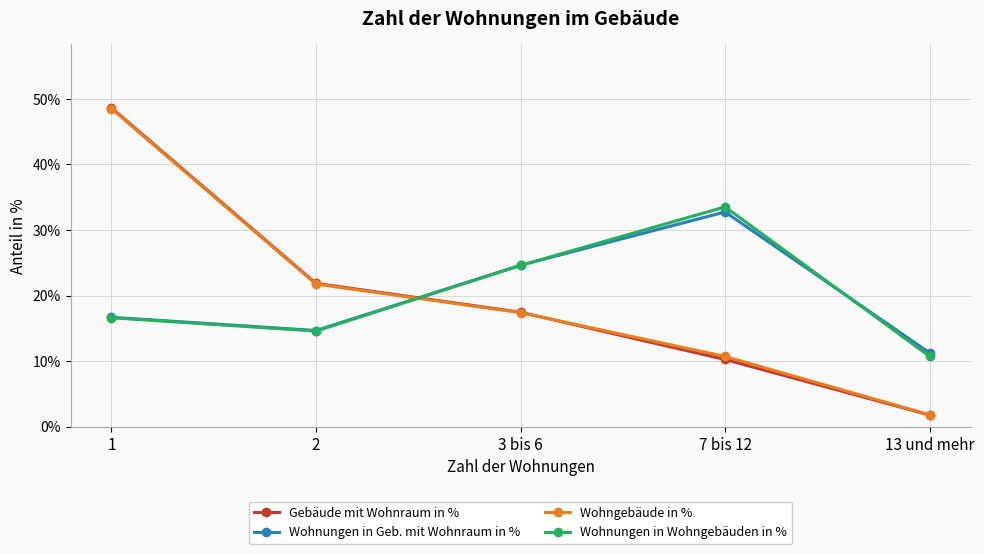

What is the minimum value for Wohngebäude in %?

1.8